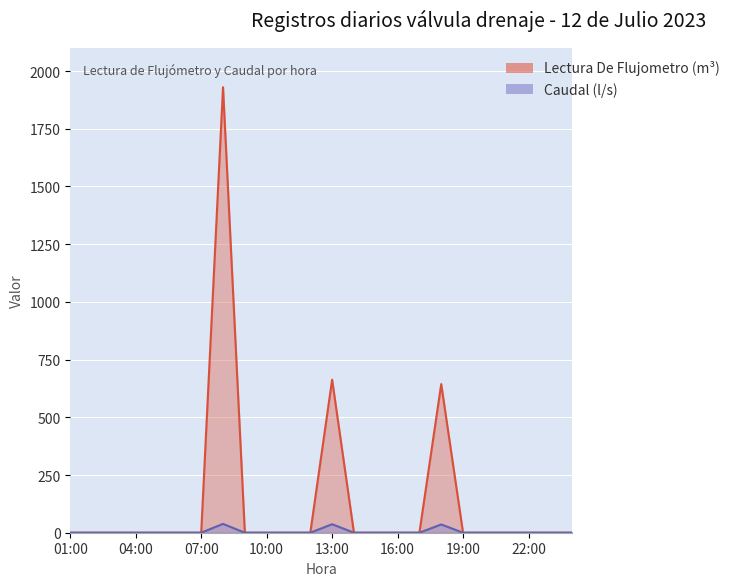

Rank the series by their maximum value, from lowest to highest.

Caudal (l/s), Lectura De Flujometro (m³)